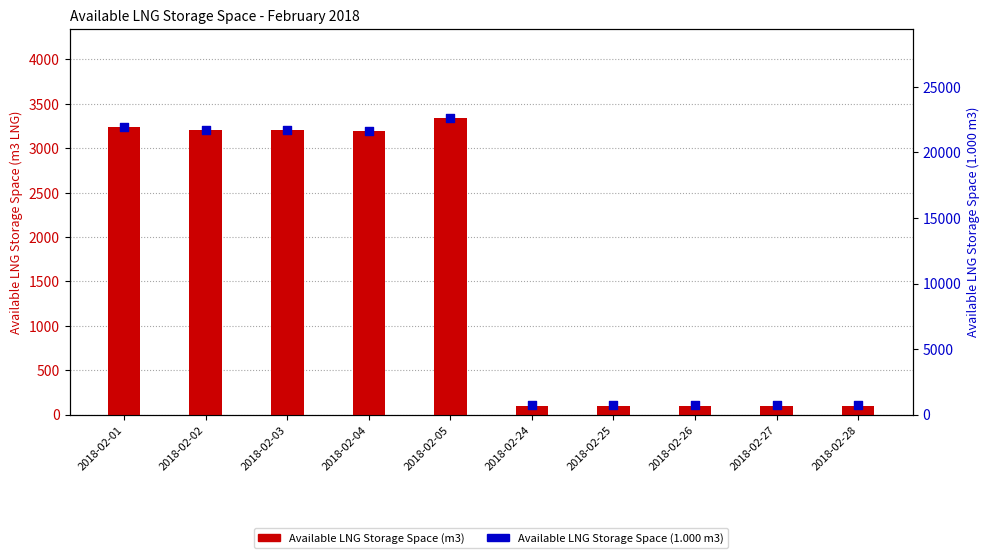

What is the total value across all series at 2018-02-27?

802